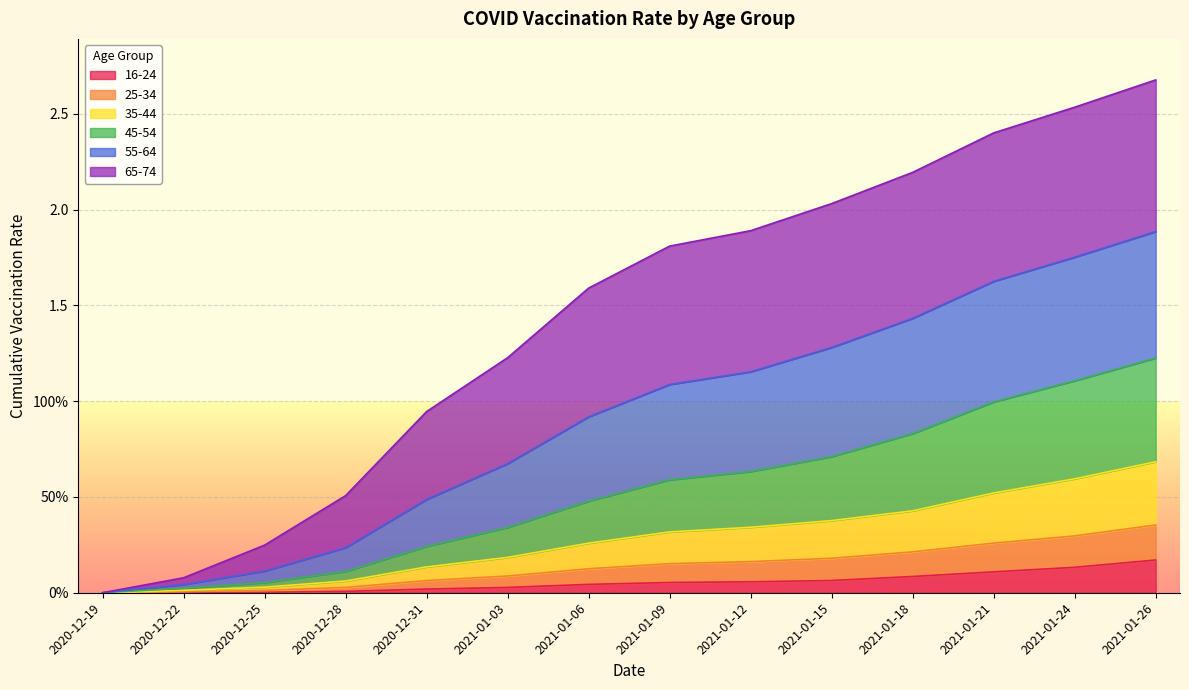

Is it true that 35-44 equals 0.1 at 2021-01-09?

False